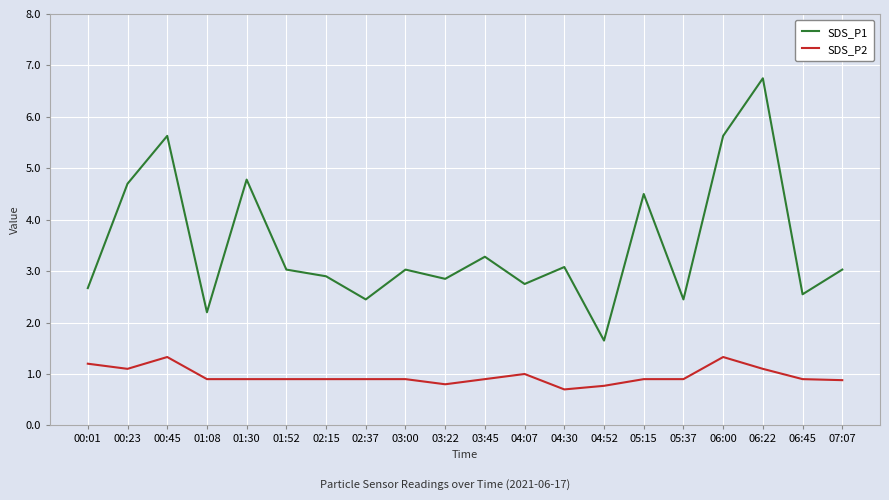

What is the spread (max minus min) of values at 00:01?

1.5